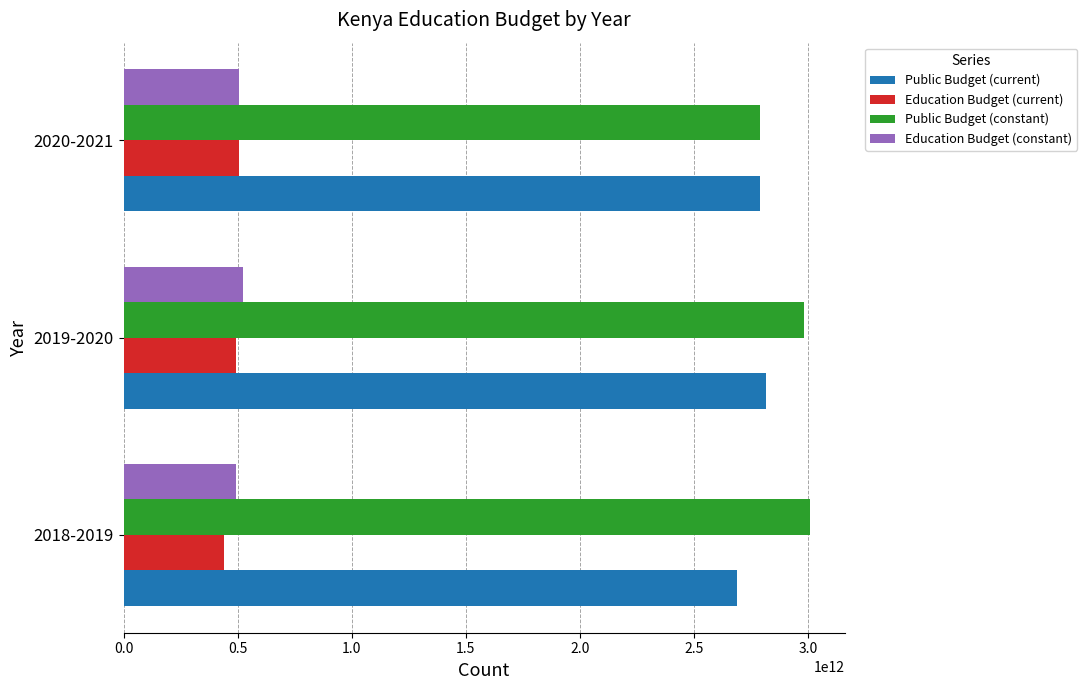

What is the difference between the second highest and minimum values in the Public Budget (current) series?

100400000000.0